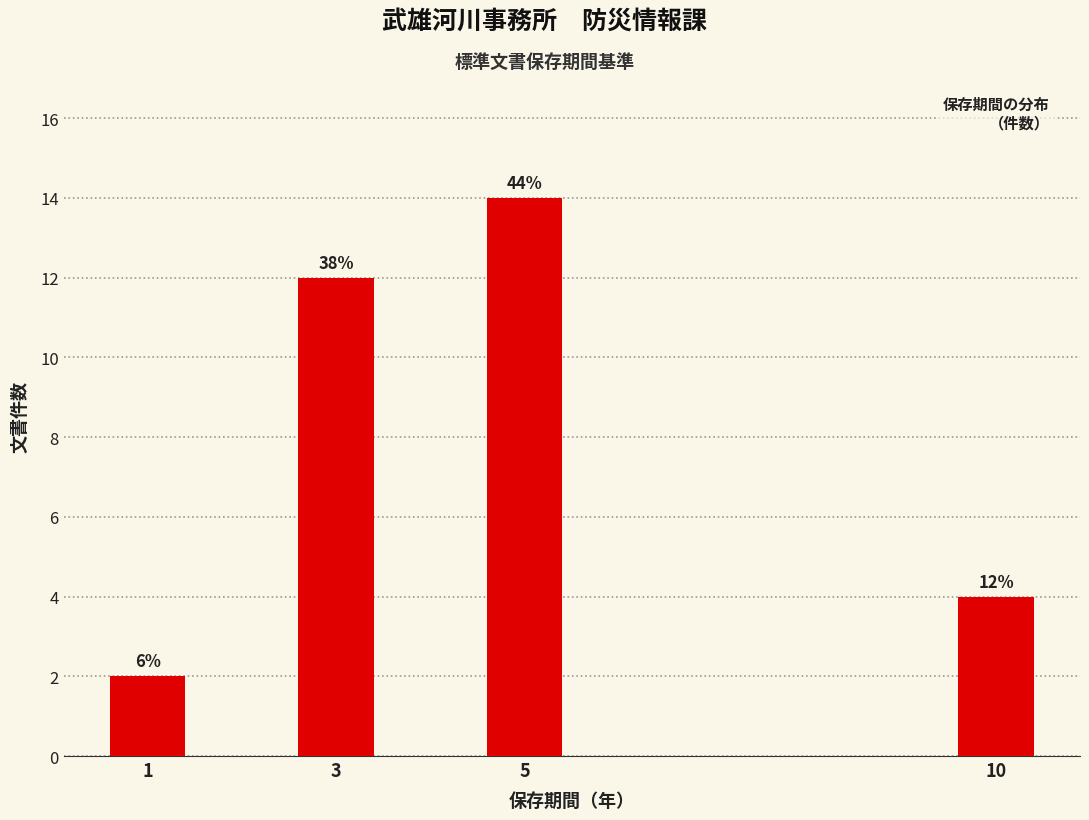

How many bars are there in total?

4